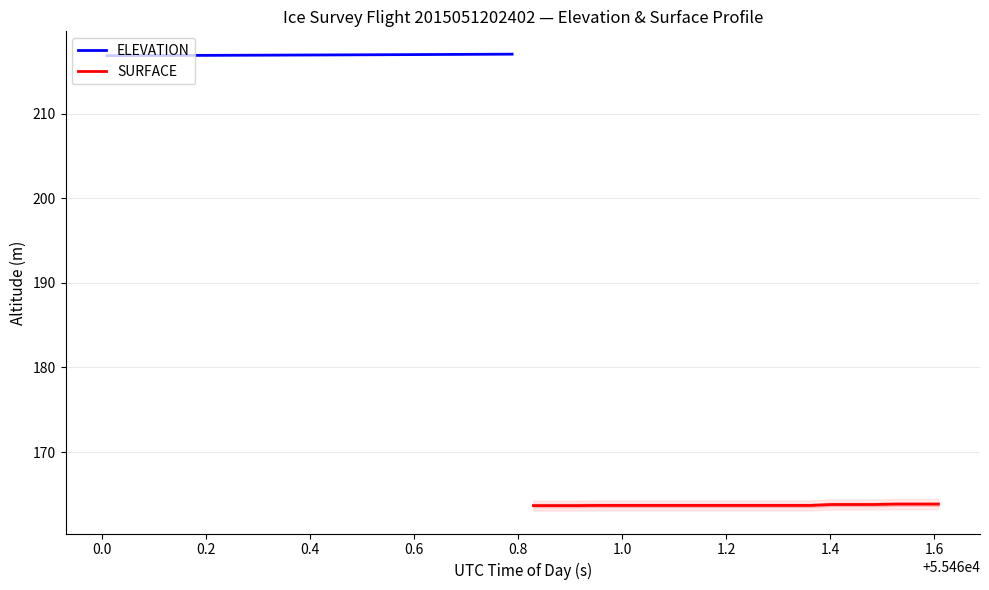

What is the lowest value of the ELEVATION series?

216.8